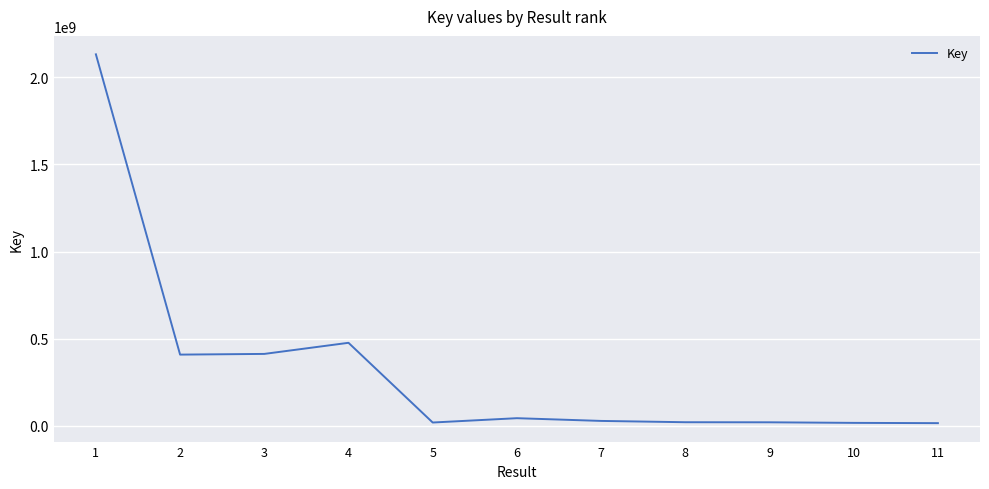

What is the greatest value displayed?

2131481249